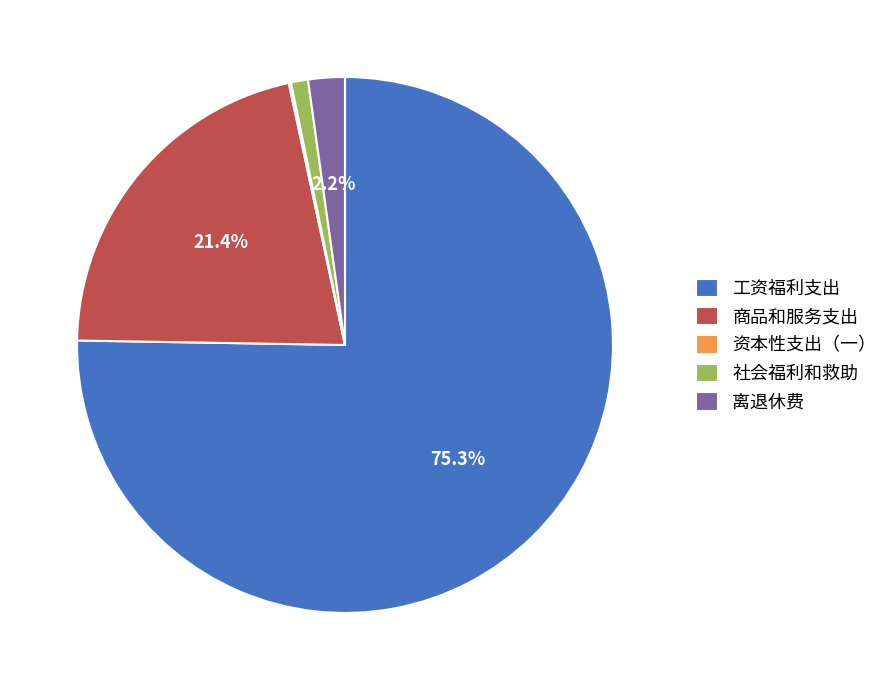

Does 社会福利和救助 account for over 50% of the chart?

No